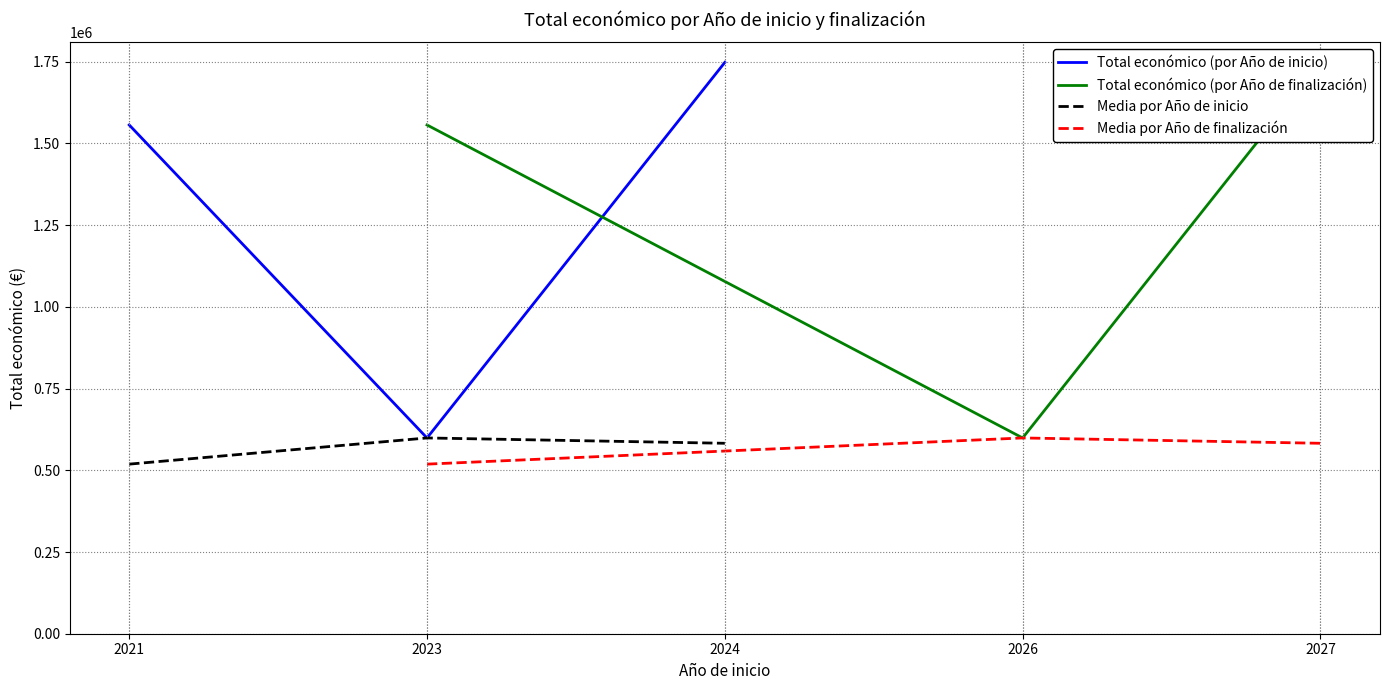

What is the lowest value of the Total económico (por Año de inicio) series?

598909.0